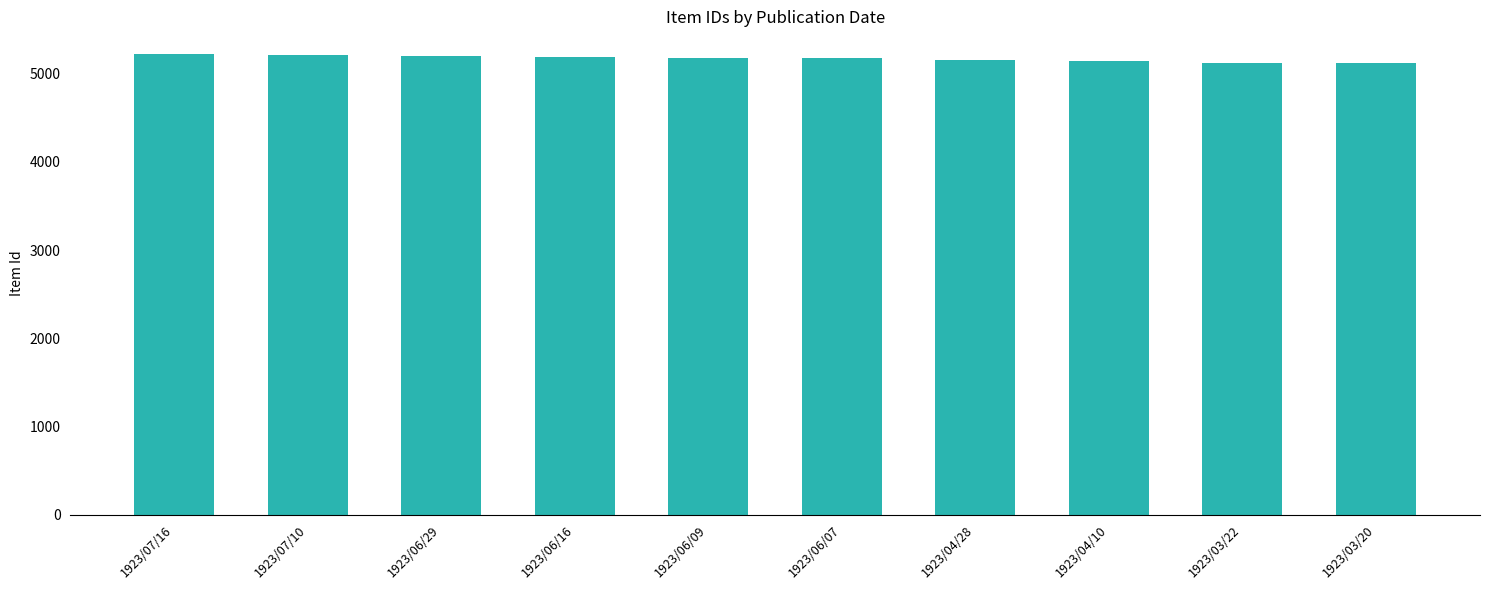

True or false: the data shows 5120 at 1923/03/22.

True